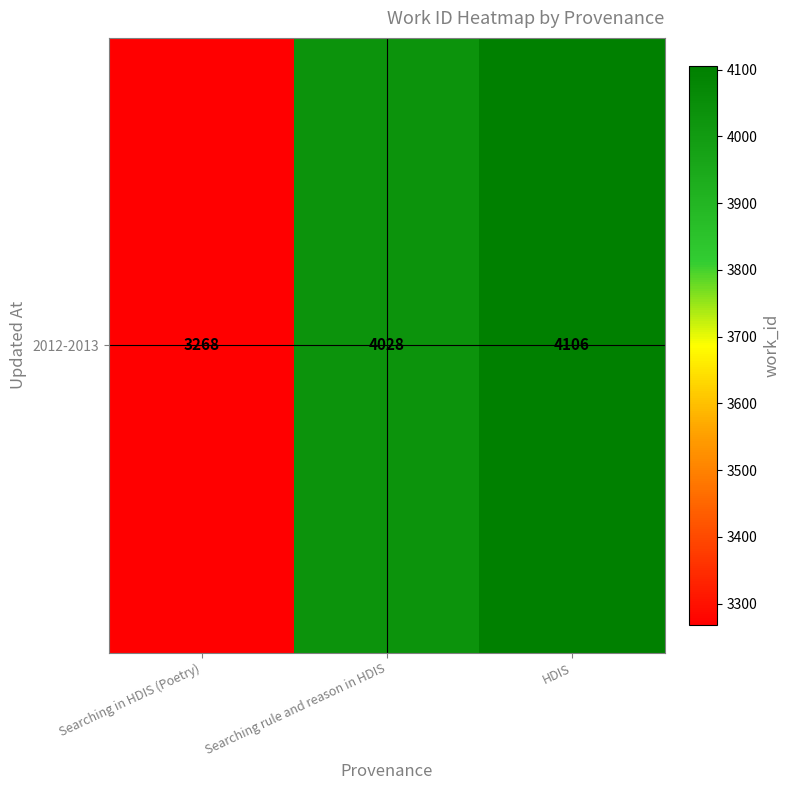

Reading left to right, list all the values displayed in this chart.

Searching in HDIS (Poetry)=3268	Searching rule and reason in HDIS=4028	HDIS=4106